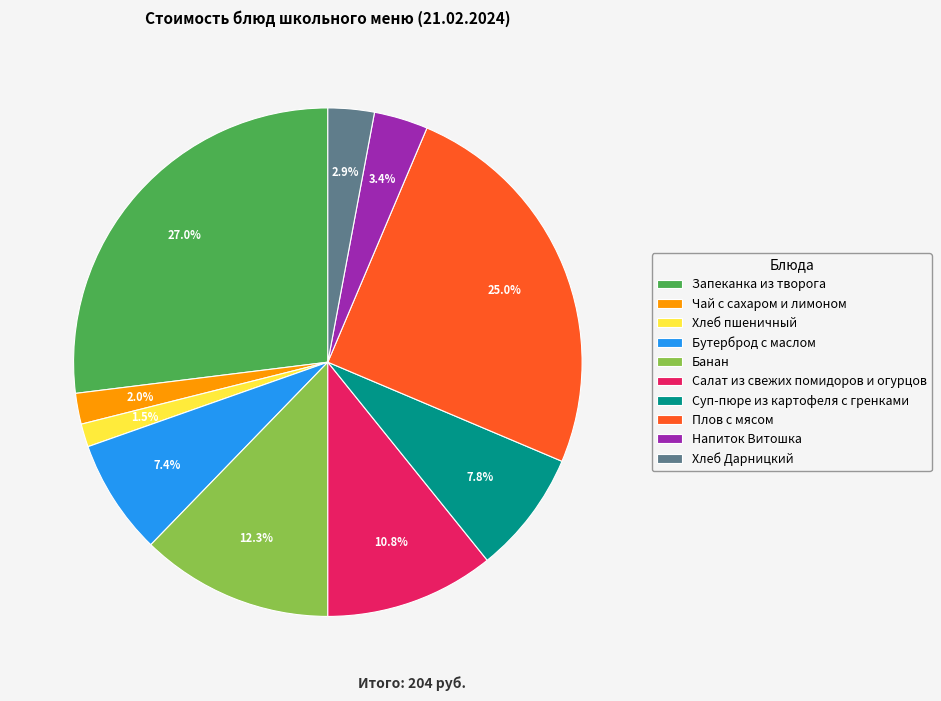

Does any single category account for the majority?

No